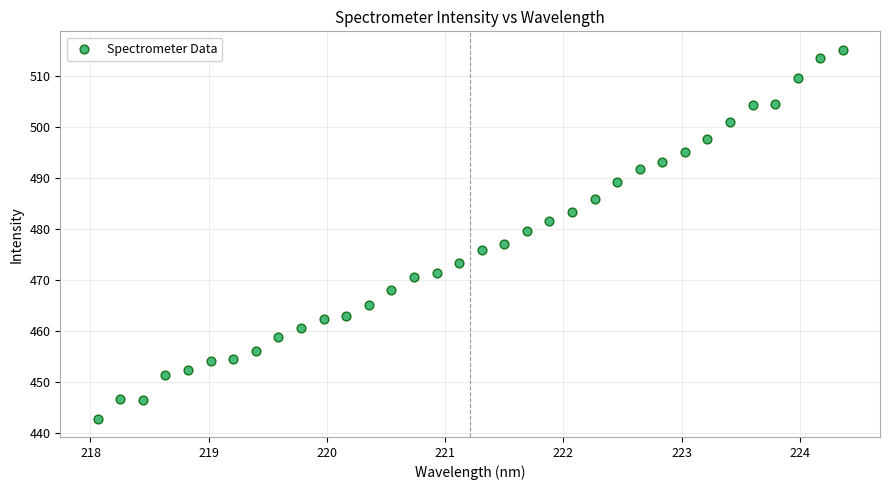

What is the range of X values (max minus min)?

6.3